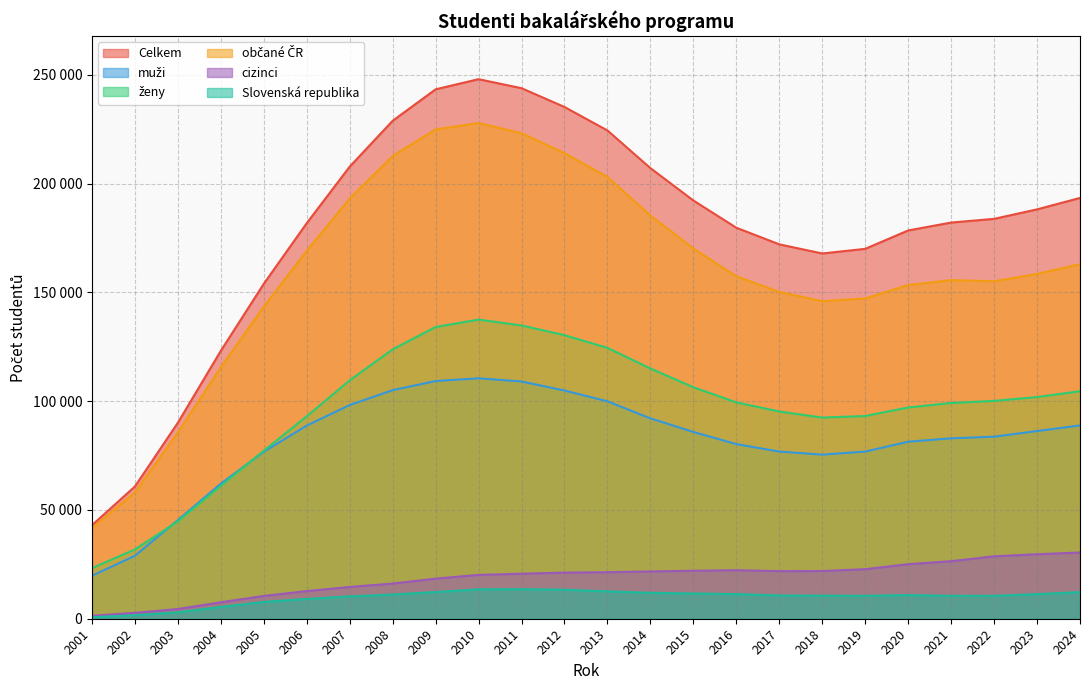

What is the average value of the muži series?

82050